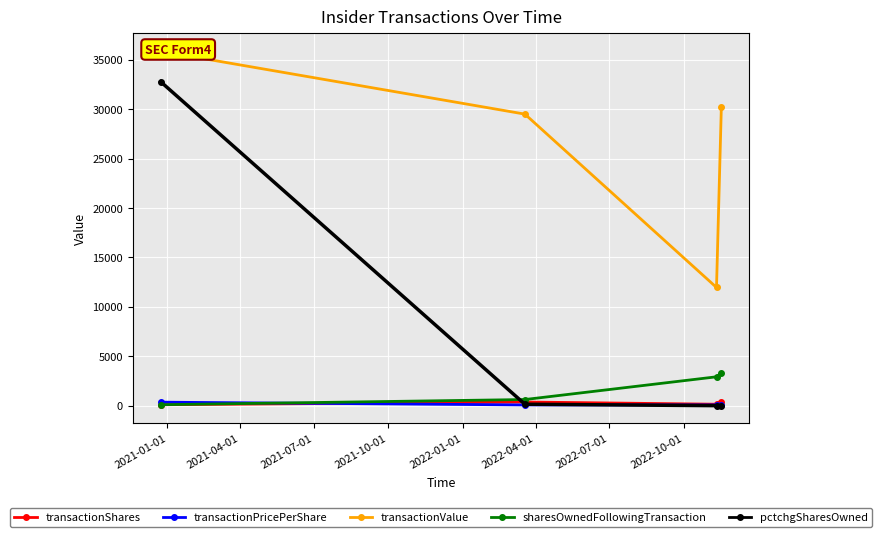

Rank the series by their maximum value, from lowest to highest.

transactionPricePerShare, transactionShares, sharesOwnedFollowingTransaction, pctchgSharesOwned, transactionValue